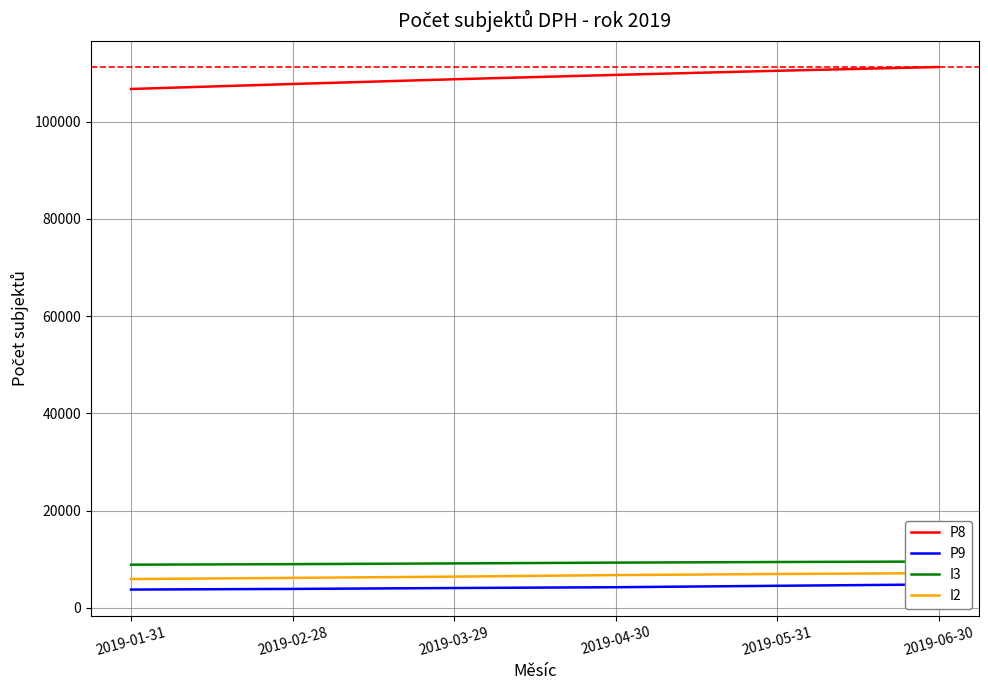

What are all the series names shown in the legend?

P8, P9, I3, I2